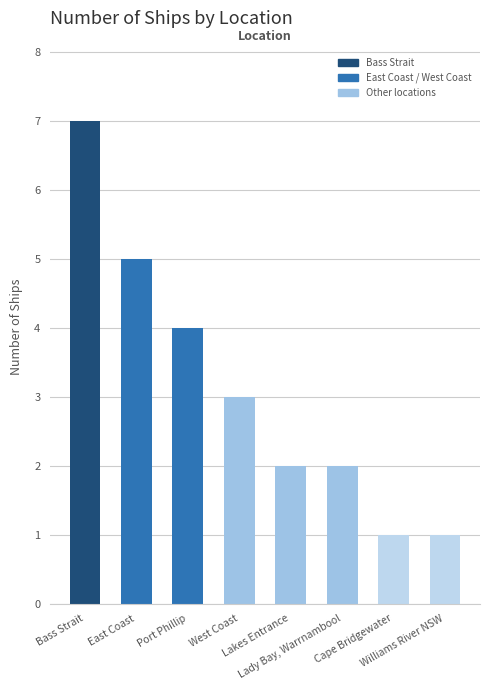

At which label does the data first exceed 3?

Bass Strait